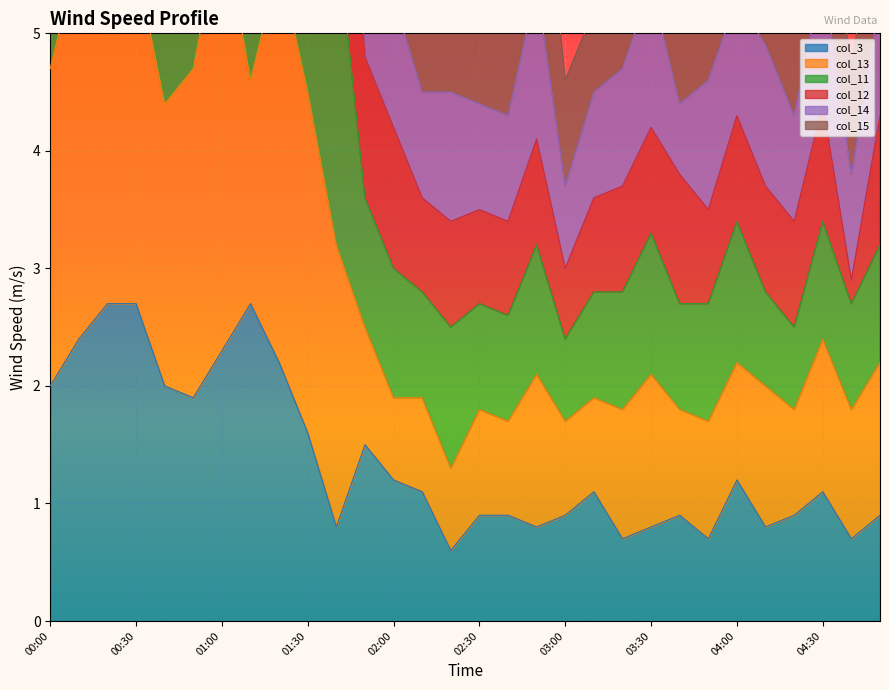

What is the sum of all col_11 values?

290.2